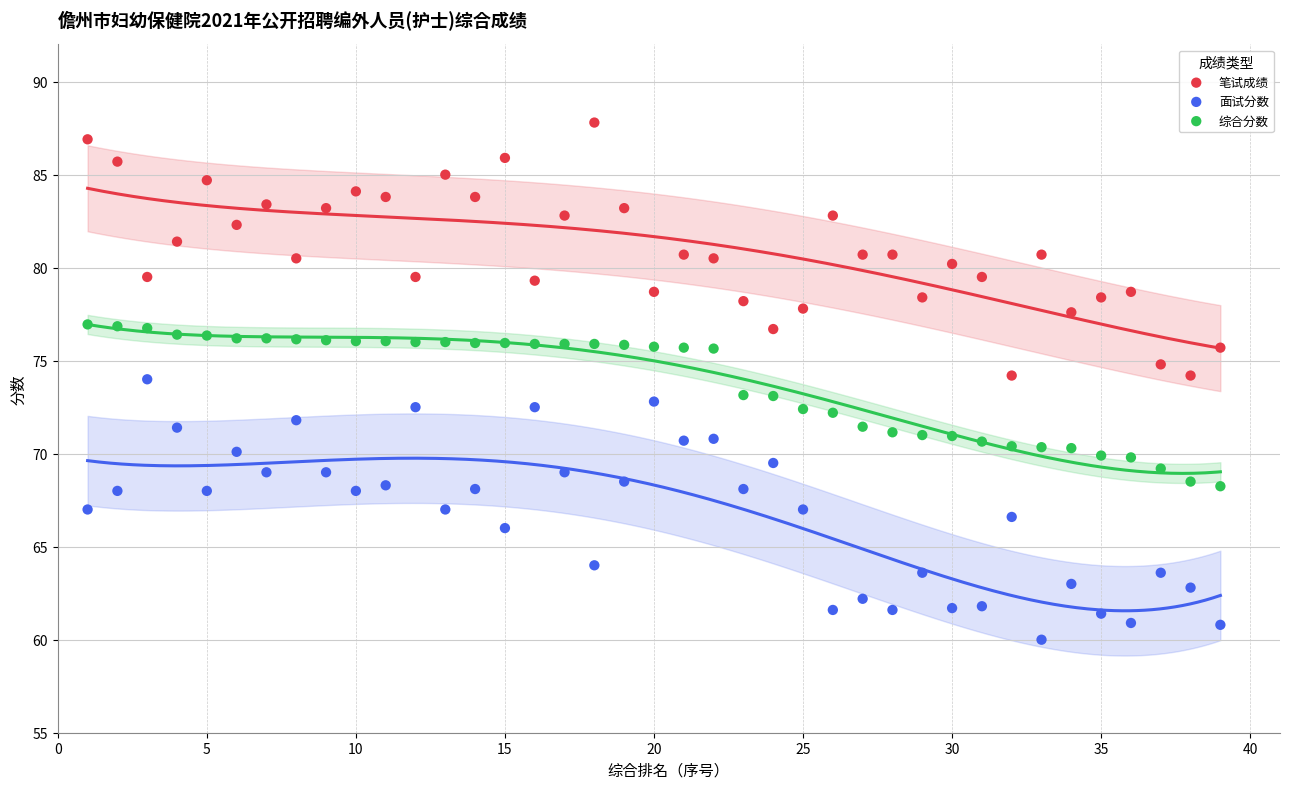

Which series contains the highest Y value?

笔试成绩